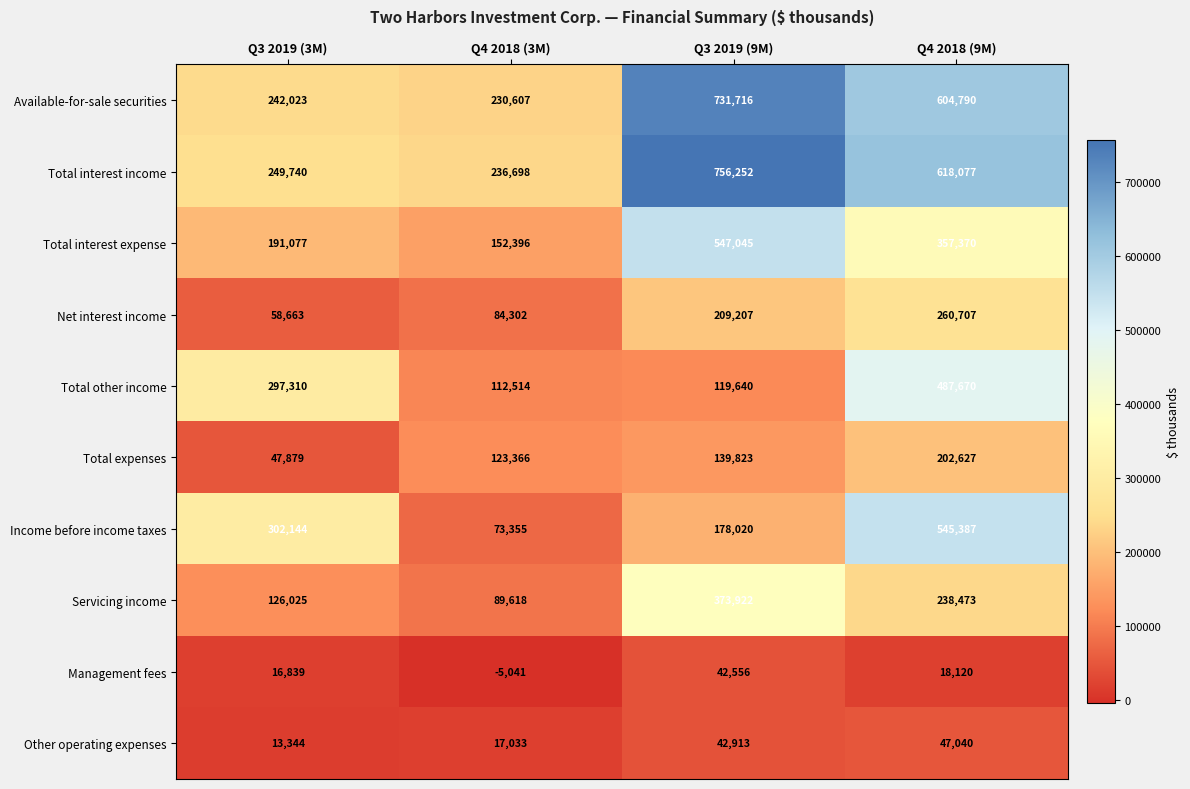

How many Other operating expenses values are between 17033 and 47040?

3